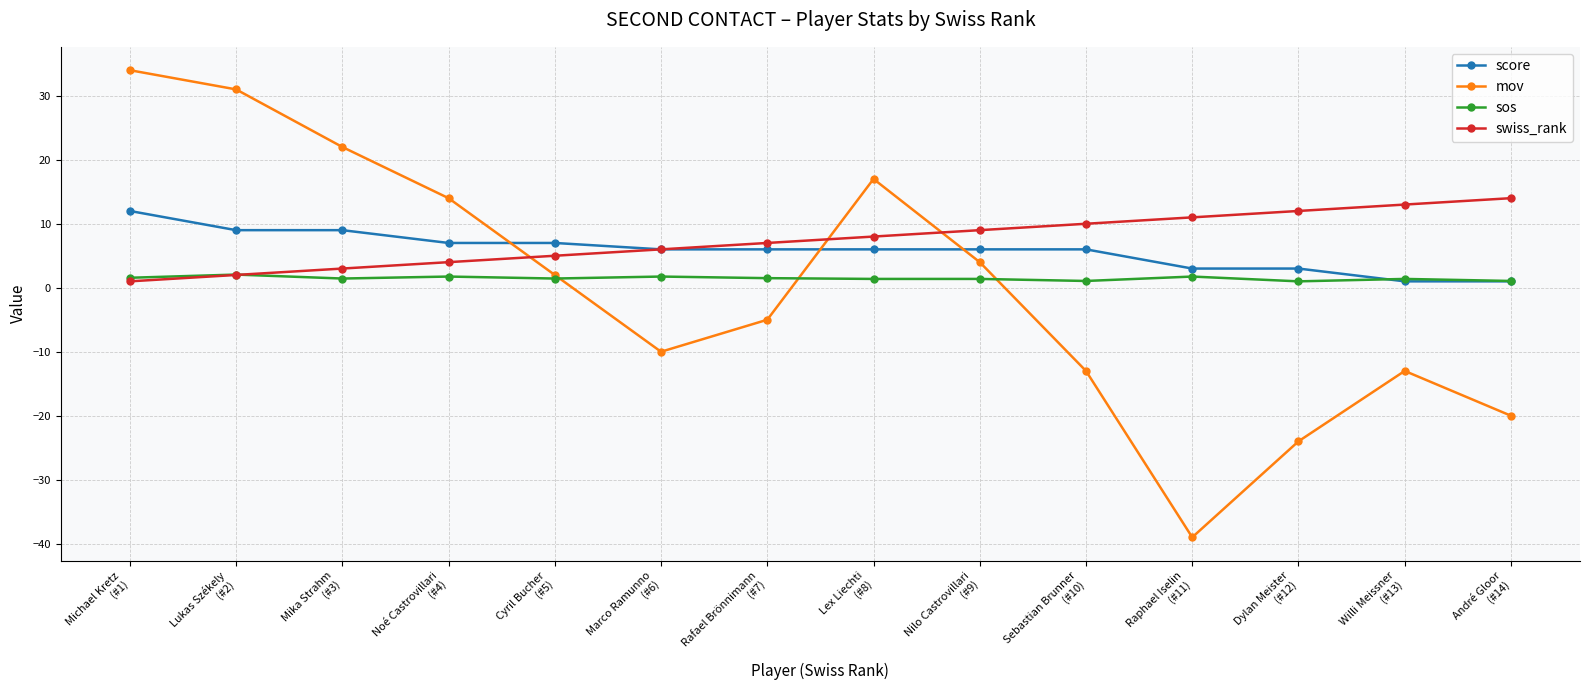

Which series ends up on top after the final intersection of mov and score?

score